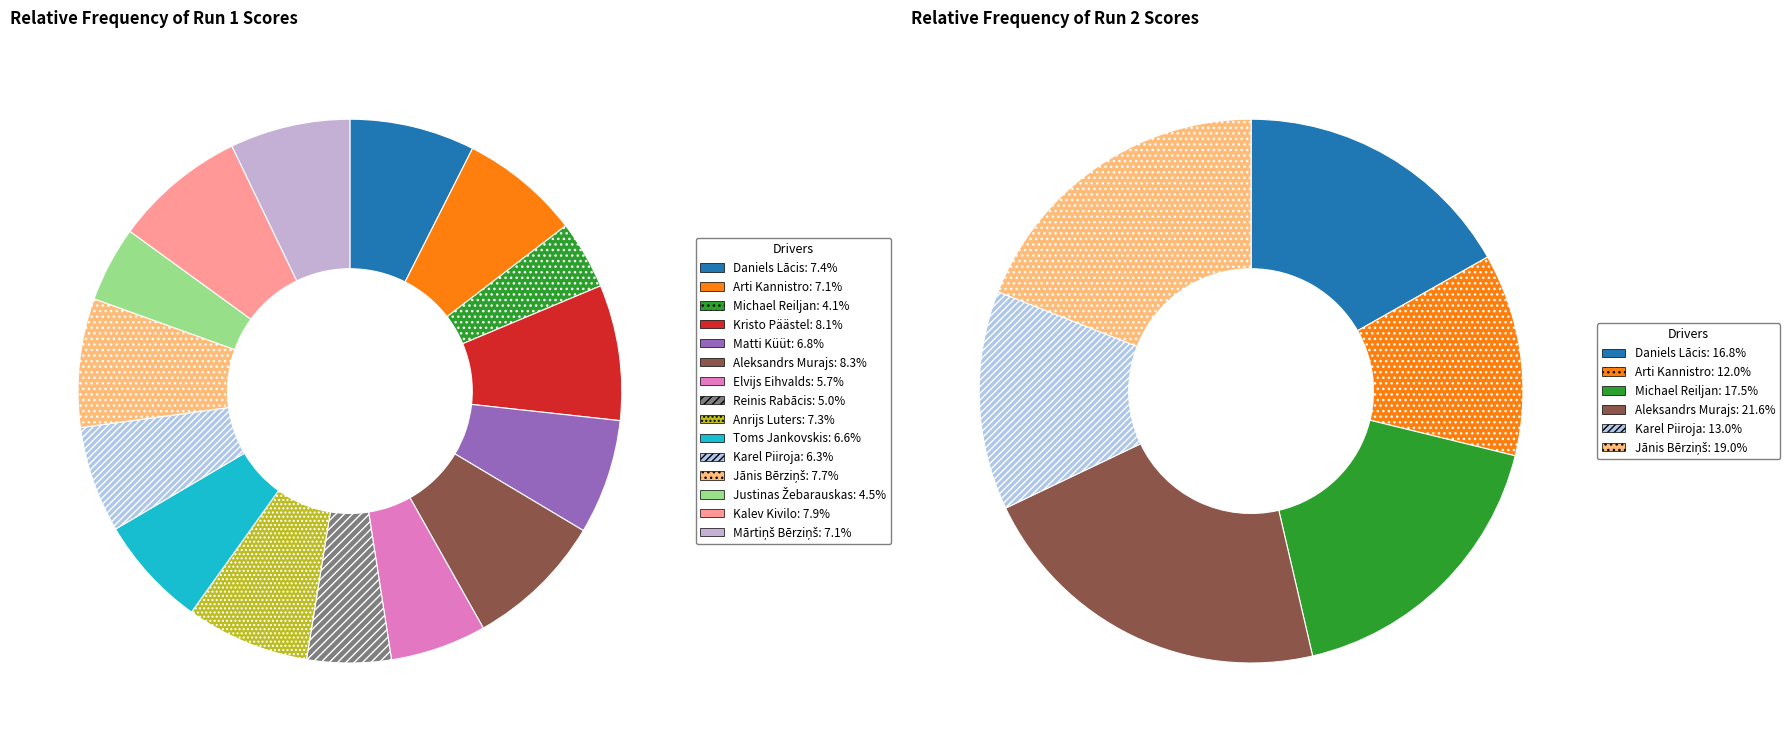

Is it true that Aleksandrs Murajs is 22% of the pie?

True